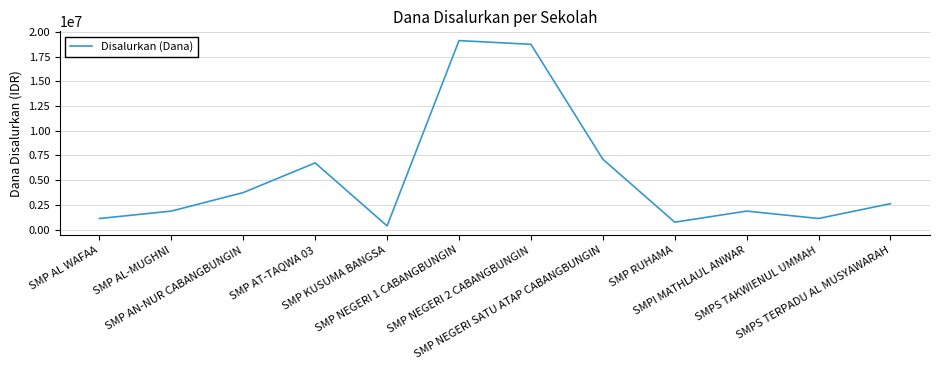

What is the change in value from SMP NEGERI 1 CABANGBUNGIN to SMP NEGERI SATU ATAP CABANGBUNGIN?

-12000000